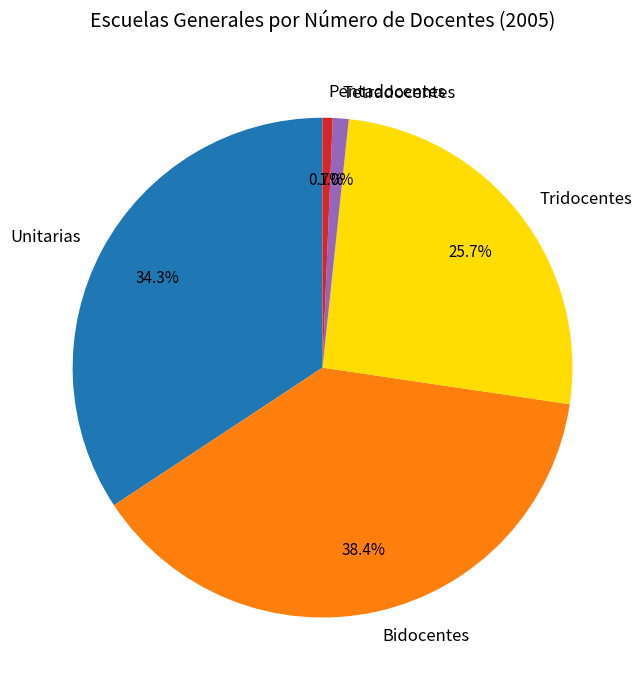

Is the sum of Unitarias and Pentadocentes greater than half?

No